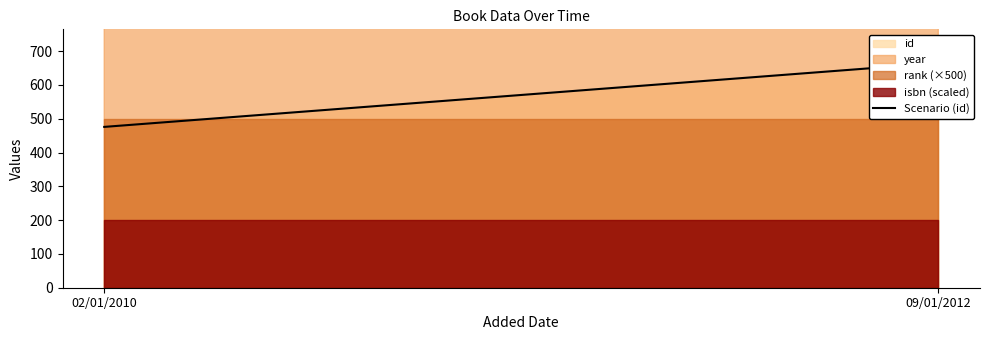

What is the value of the 1st point from the left?

476